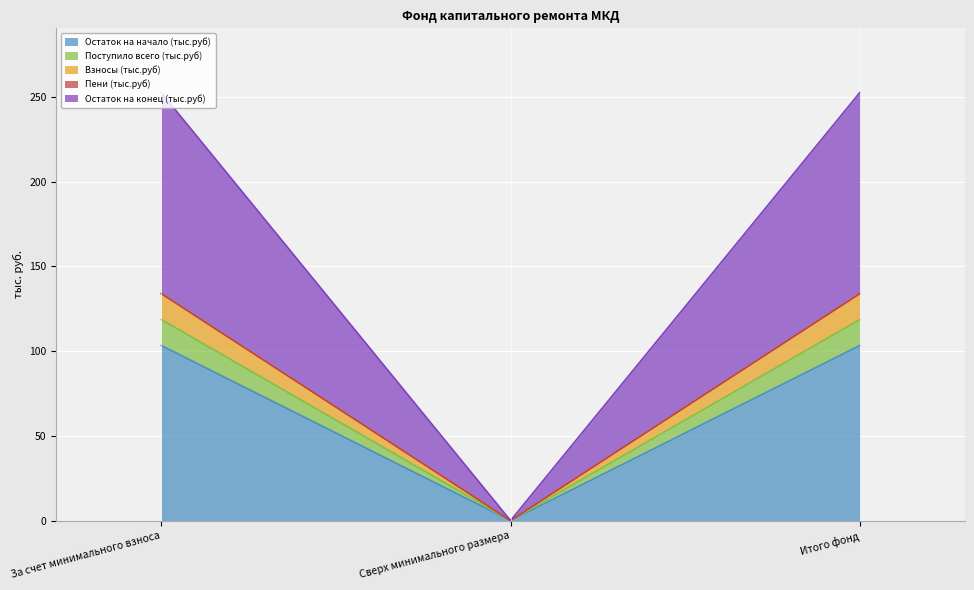

Is it true that Остаток на конец (тыс.руб) equals 199.4 at Итого фонд?

False